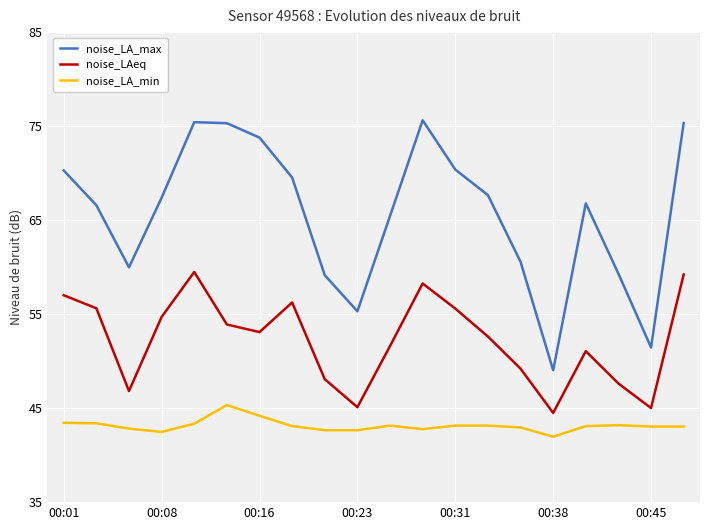

Does the chart have visible grid lines?

Yes